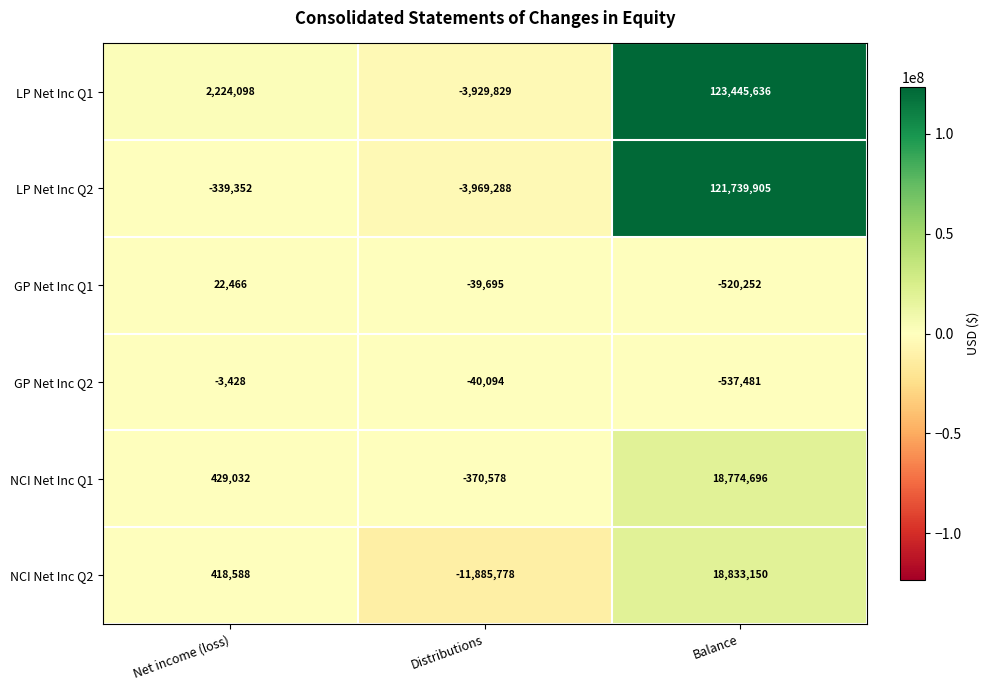

Which series changed the most between Net income (loss) and Distributions?

NCI Net Inc Q2